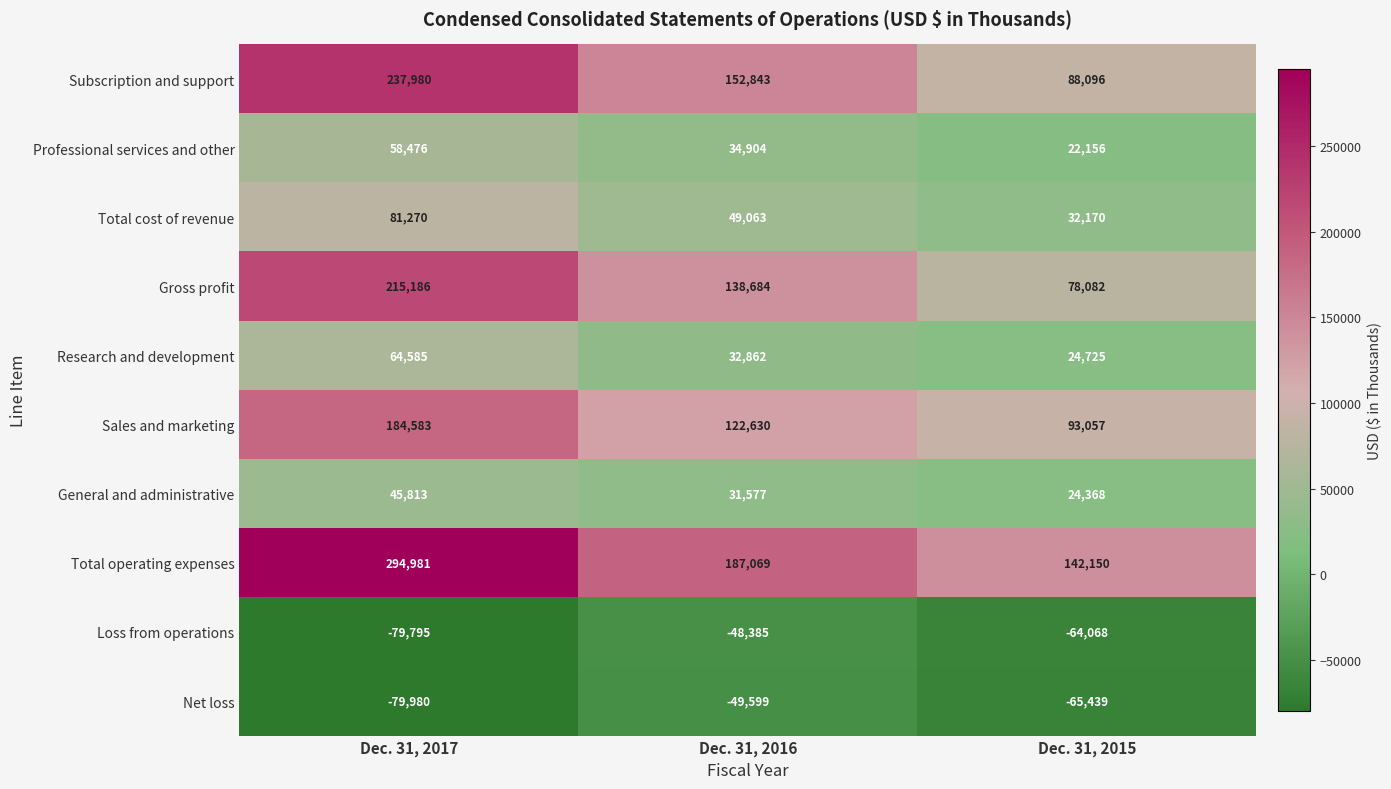

How many series are shown in this chart?

10